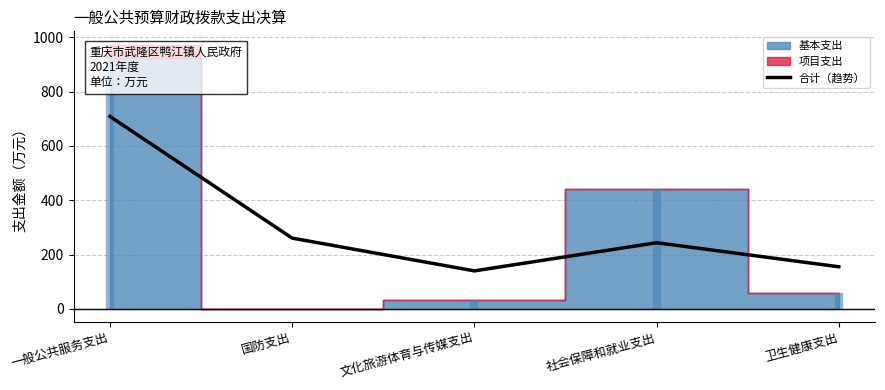

Does the chart have visible grid lines?

Yes